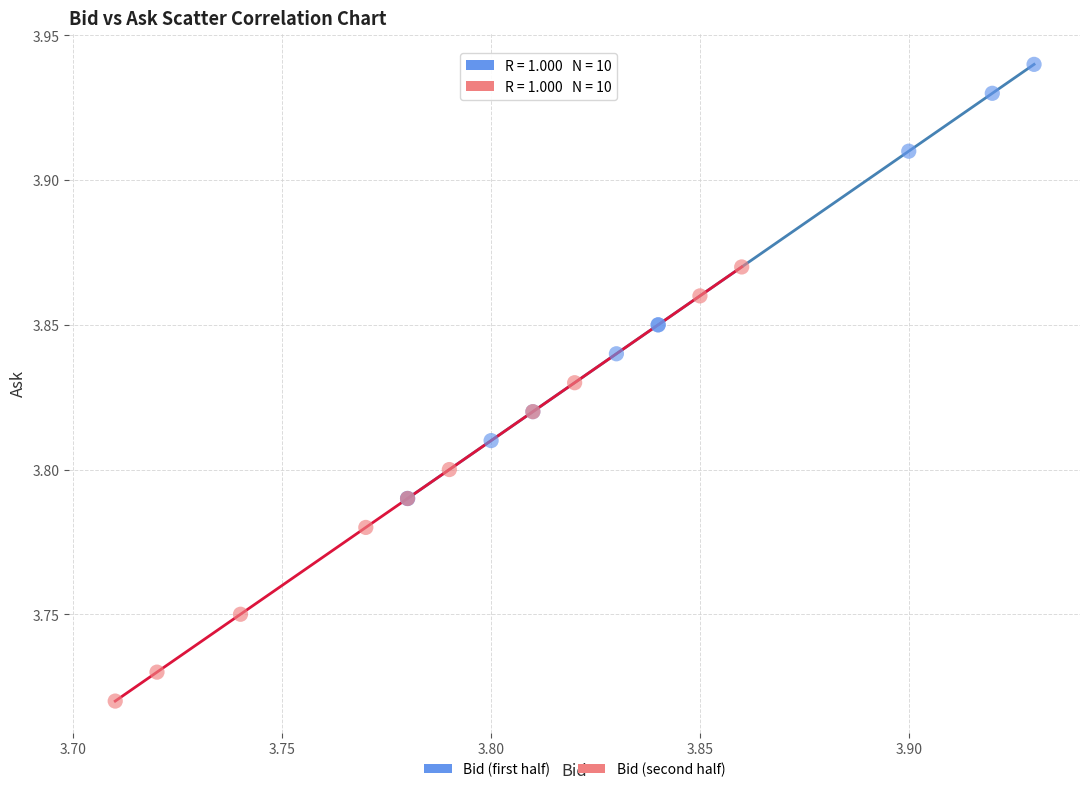

Which series contains the lowest Y value?

Bid (second half)